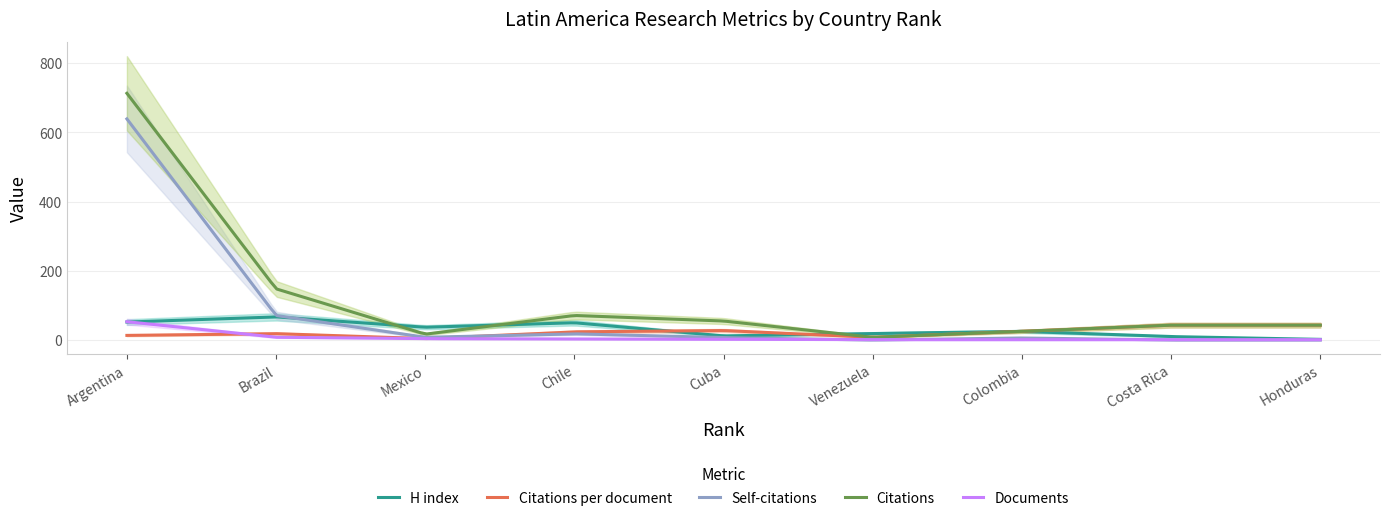

What is the sum of the H index values at 8 and 1?

62.0